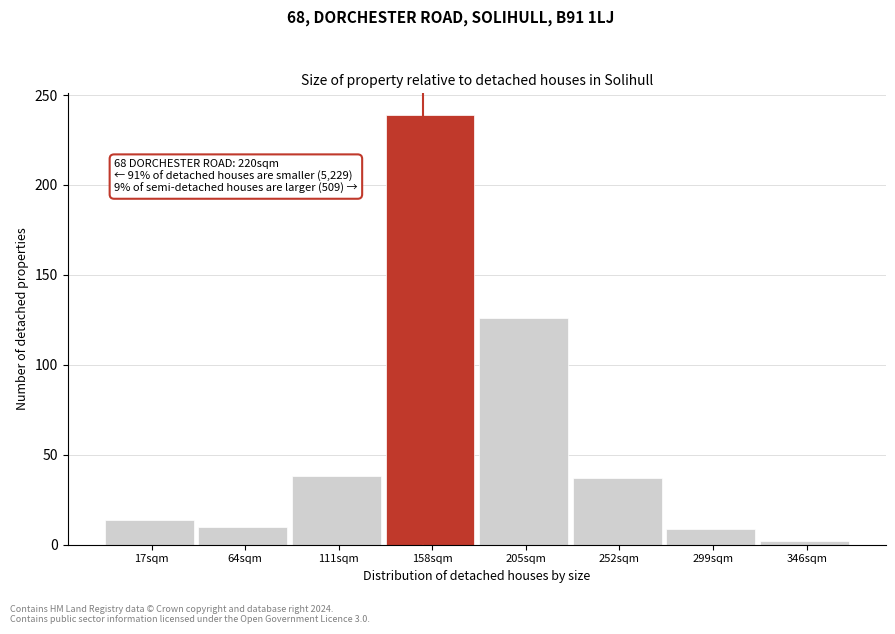

What is the difference between the second highest and minimum values?

124